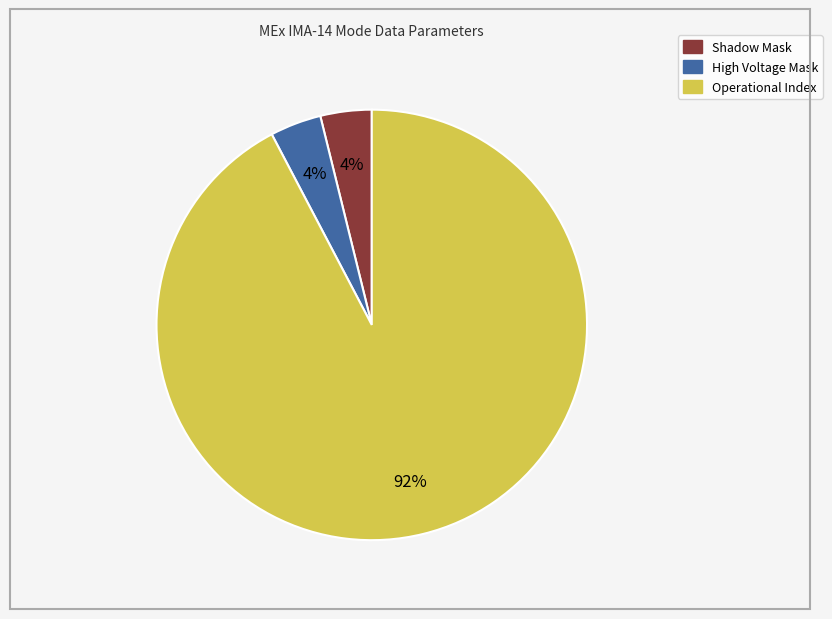

Does any single category account for the majority?

Yes